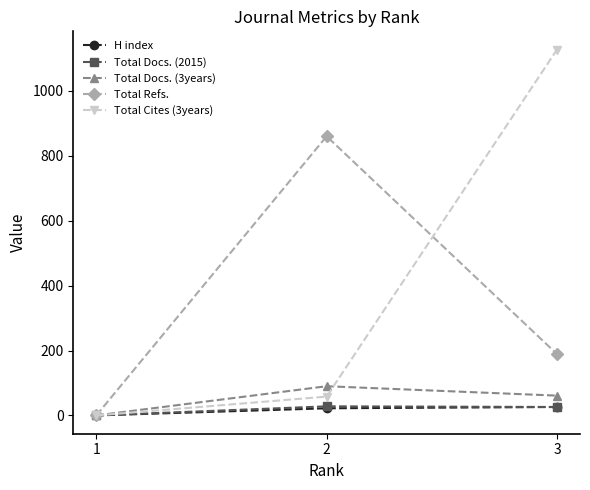

What is the value of the Total Docs. (2015) point at the 3rd from the left?

26